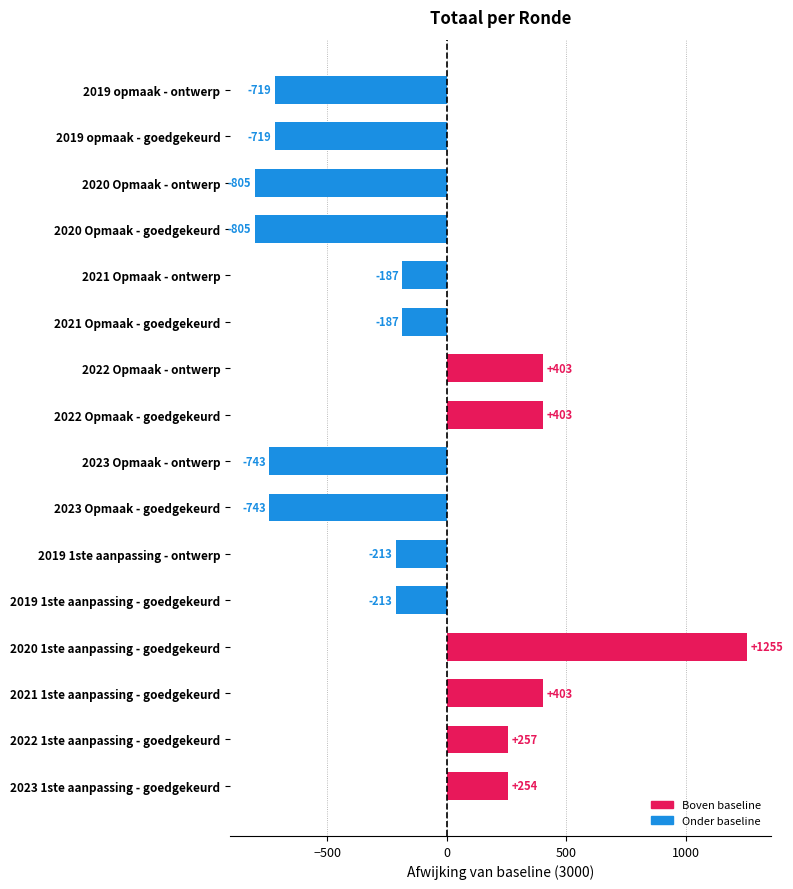

What is the difference between the maximum and second lowest values?

2060